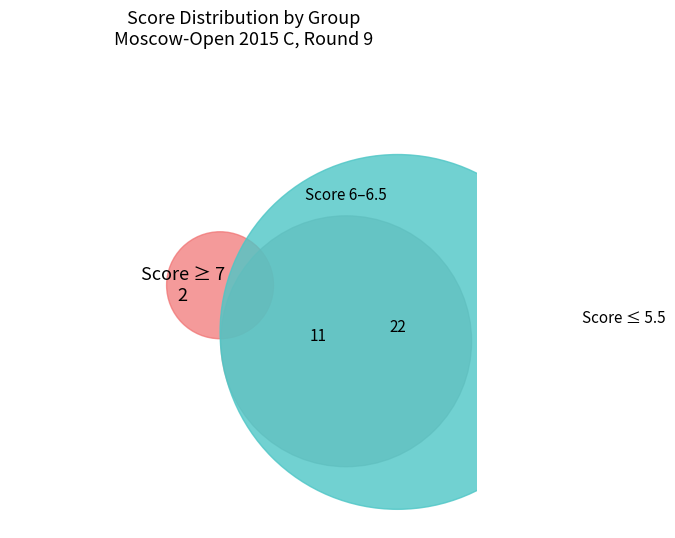

Does Ustinov Alexey account for over 50% of the chart?

No